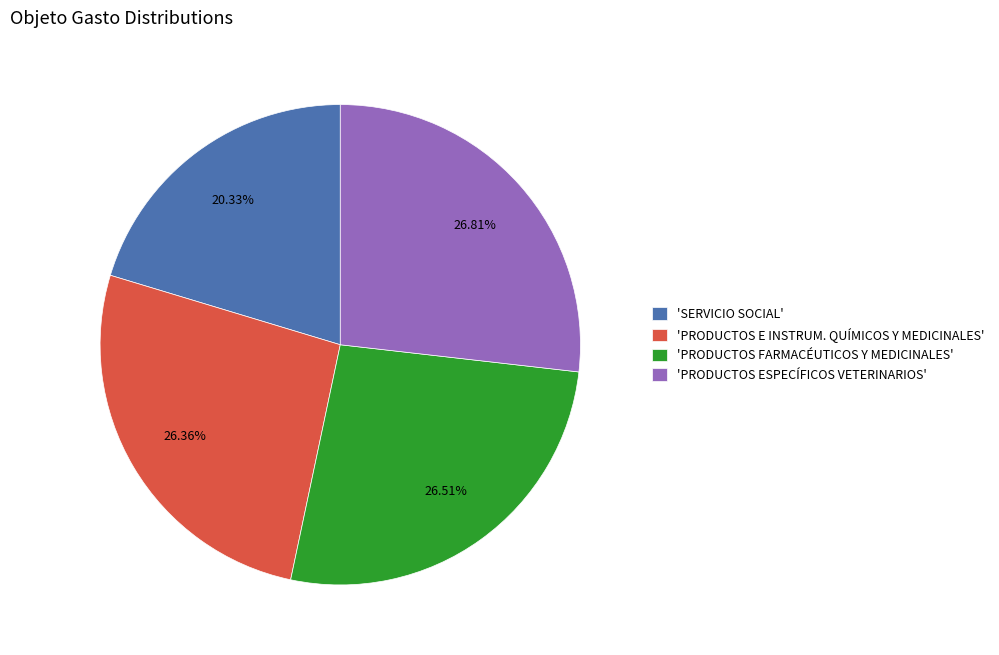

What is the ratio of the value at 'PRODUCTOS E INSTRUM. QUÍMICOS Y MEDICINALES' to the value at 'PRODUCTOS FARMACÉUTICOS Y MEDICINALES'?

1.0